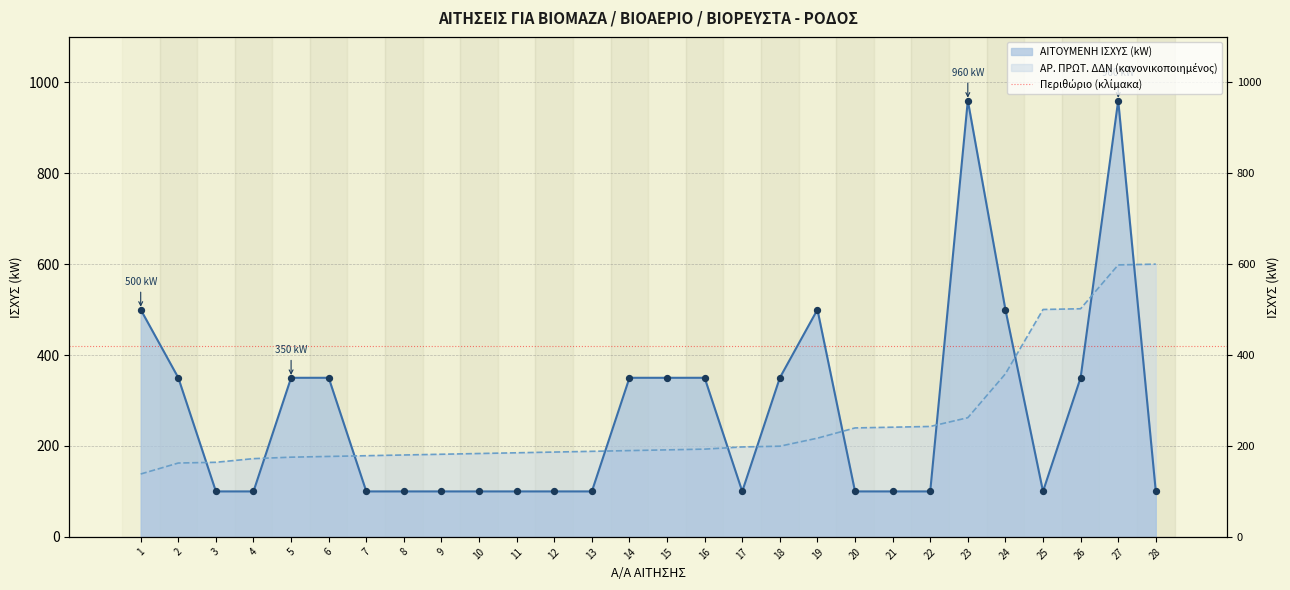

What is the total value across all series at 6?

526.9